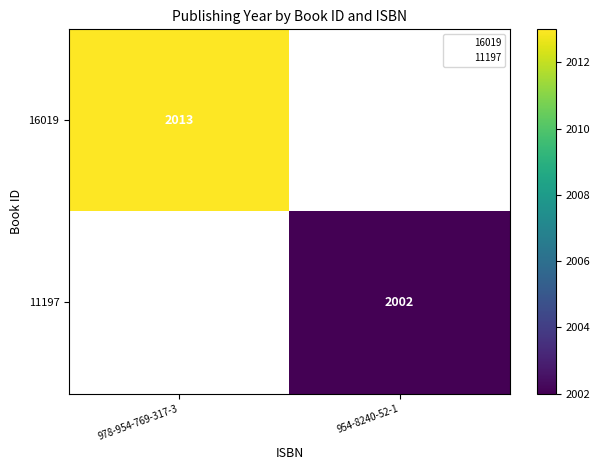

Is it true that 16019 equals 1217 at 978-954-769-317-3?

False